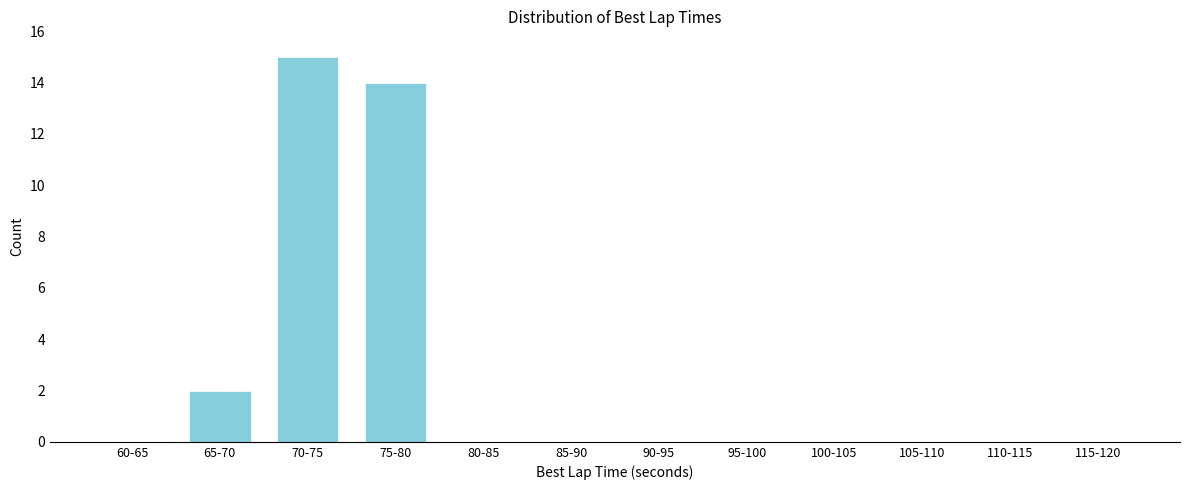

Which has a higher value, 110-115 or 70-75?

70-75